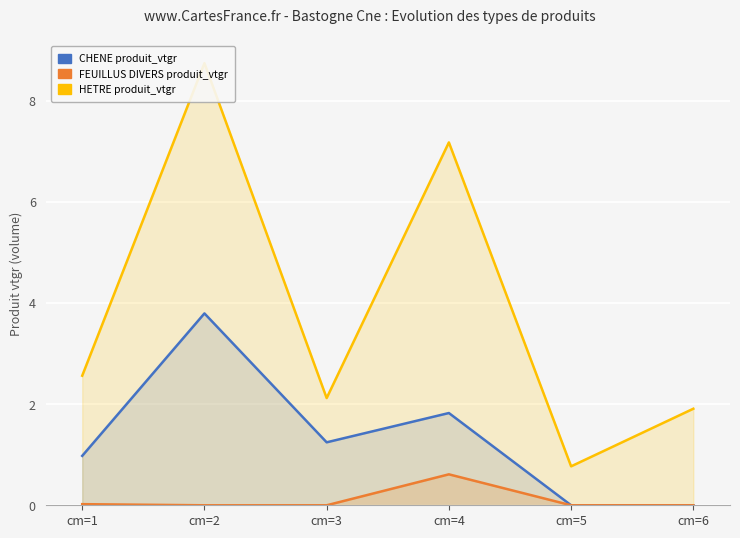

Which series has the largest range (max minus min)?

HETRE produit_vtgr